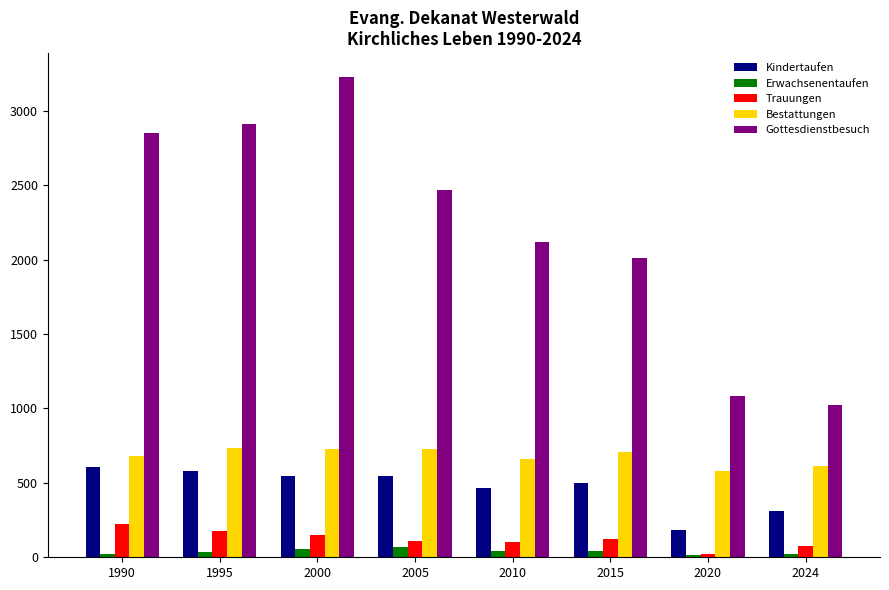

At how many categories does at least one series exceed 803?

8